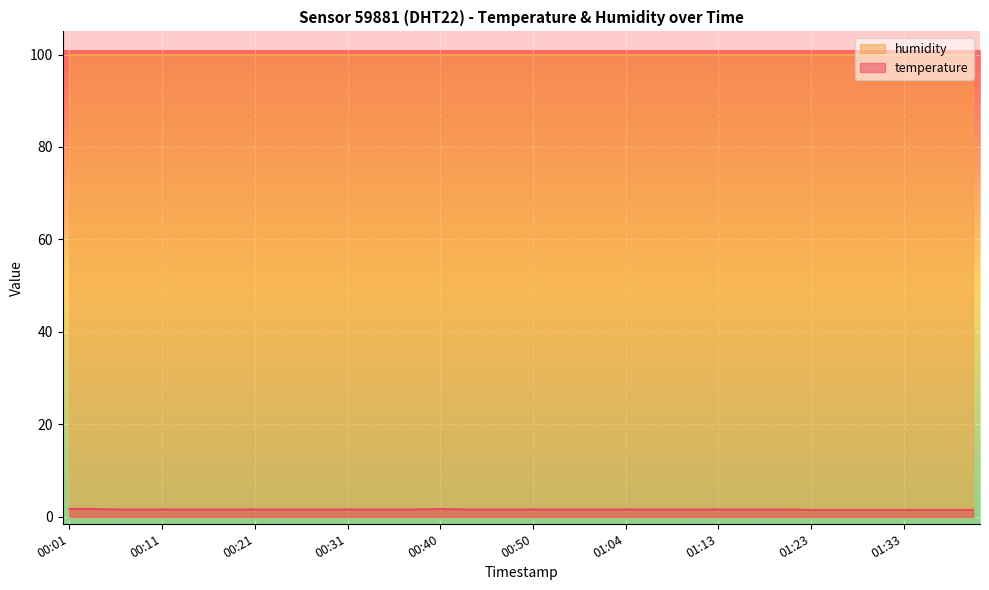

Does the chart display data point markers on the line(s)?

No